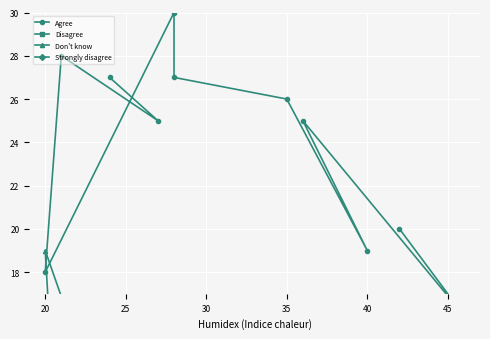

How many values in the Strongly disagree series exceed 2?

4